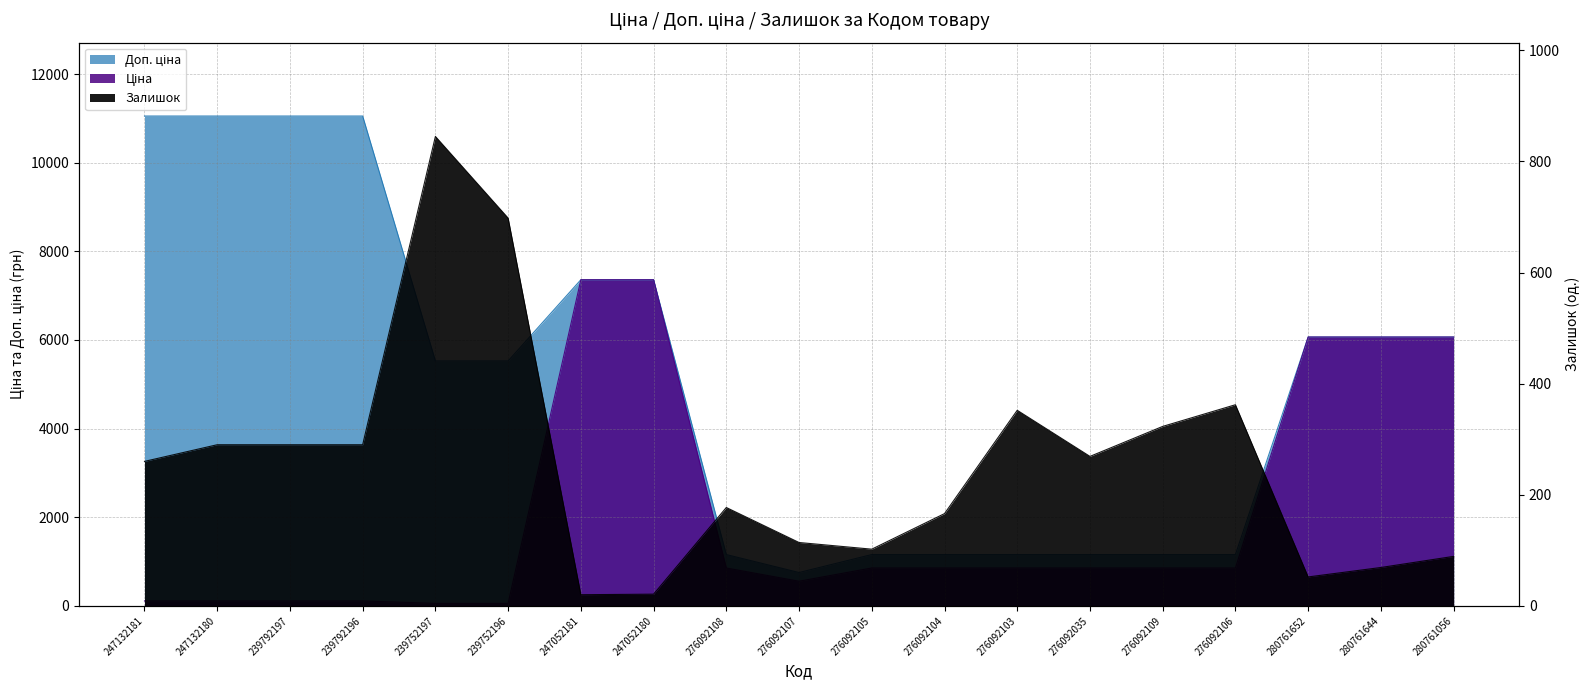

What are all the series names shown in the legend?

Ціна, Доп. ціна, Залишок